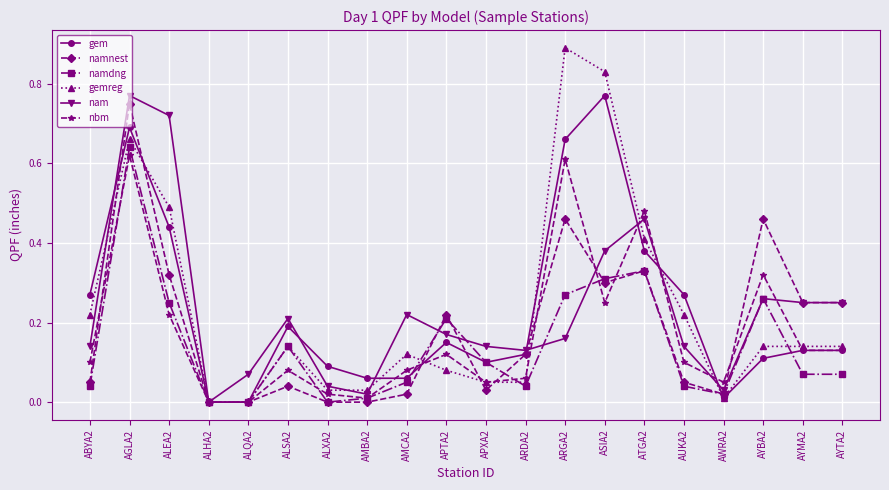

Which series has the largest range (max minus min)?

gemreg